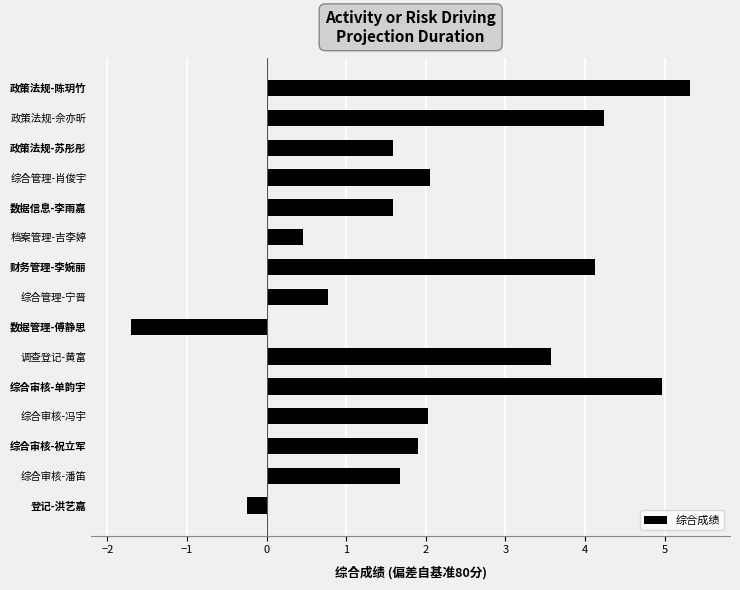

What is the sum of the values at 综合审核-冯宇 and 政策法规-佘亦昕?

6.3